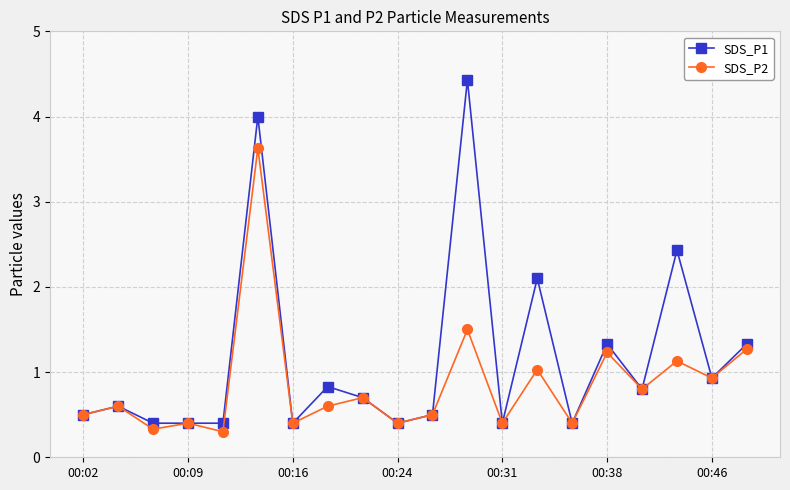

What is the value of the SDS_P2 point at the 6th from the left?

3.6